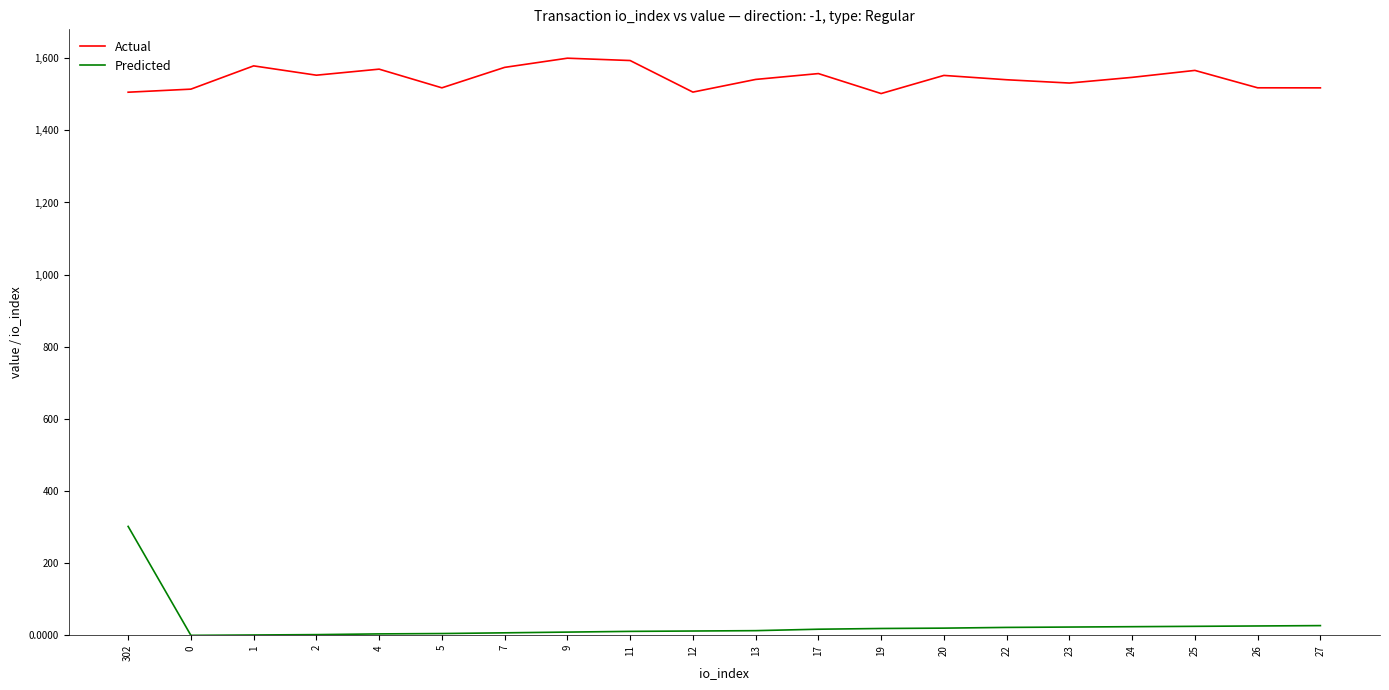

What is the average value of the Actual series?

1544.3